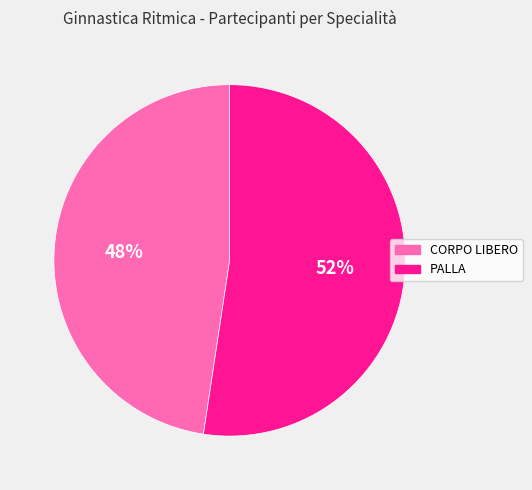

True or false: CORPO LIBERO accounts for 57% of the total.

False